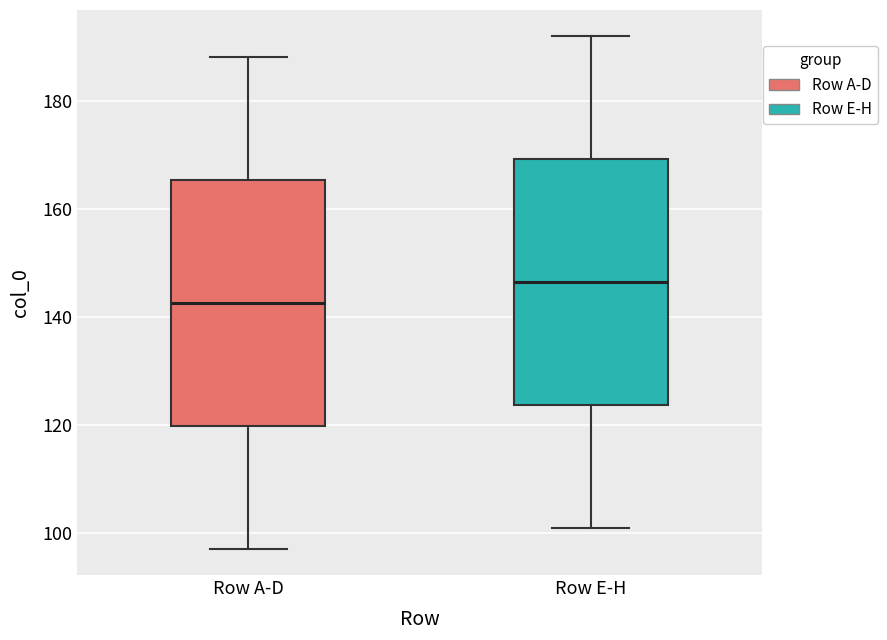

Reading left to right, read every box against the y-axis: the position of its median line, the range the box covers, and the ends of its whiskers. The values are not printed on the chart, so give them approximately, as read against the axis.

Row A-D: median 142, box 120 to 166, whiskers 98 to 188
Row E-H: median 146, box 124 to 170, whiskers 102 to 192